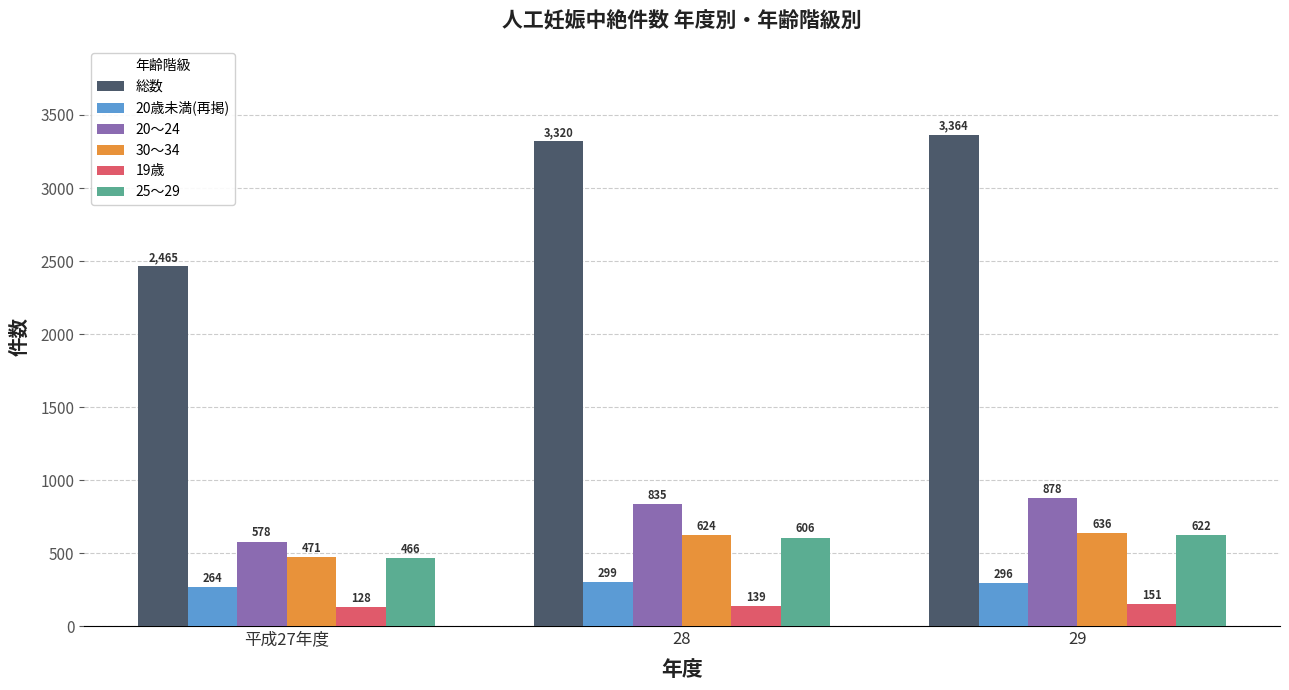

What is the difference between the 20～24 values at 29 and 平成27年度?

300